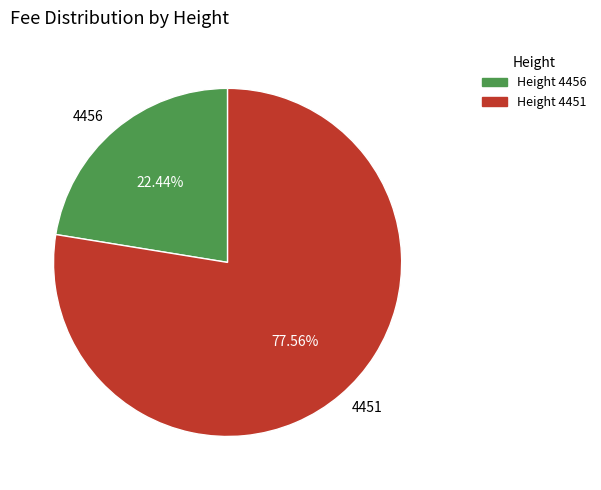

To the nearest percent, what is the difference between the largest and smallest slice percentages?

55%